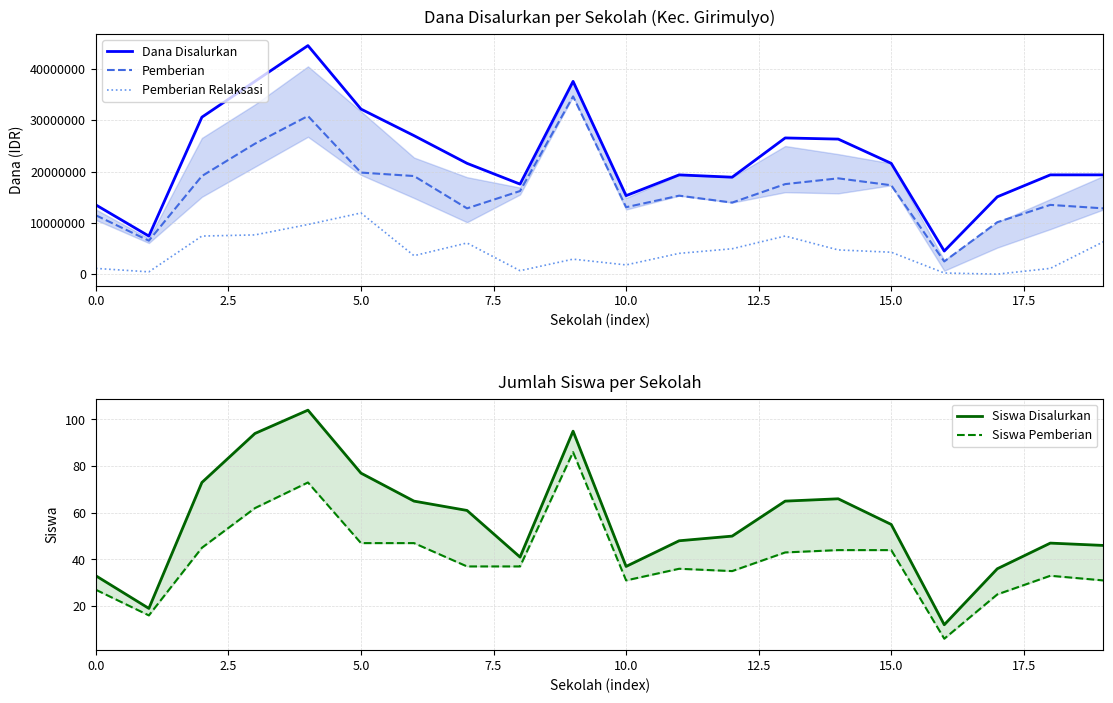

Between 10 and 7.5, which is larger?

7.5